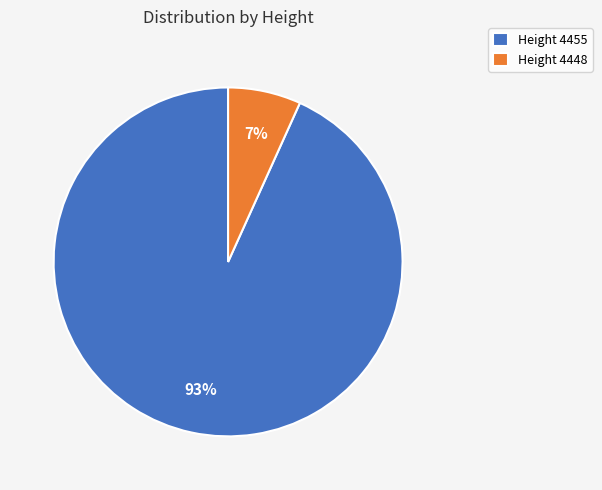

Rank the categories by value from lowest to highest.

Height 4448, Height 4455